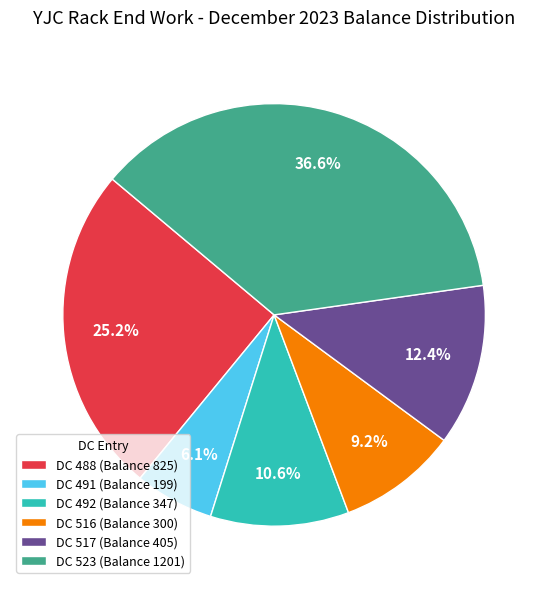

Is it true that DC 488 (Balance 825) is 14% of the pie?

False